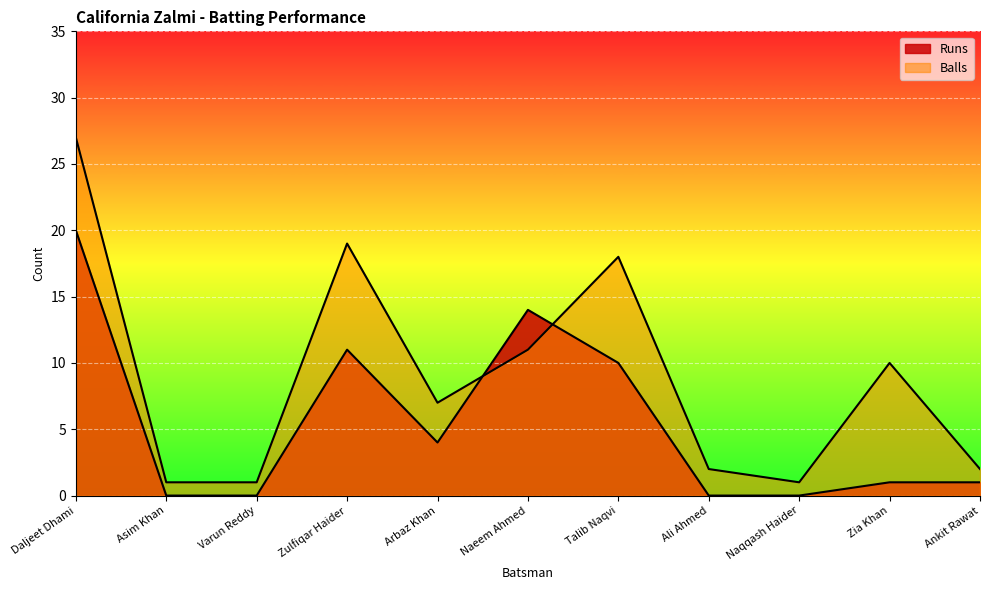

Between which two adjacent categories do Balls and Runs first intersect?

Arbaz Khan and Naeem Ahmed